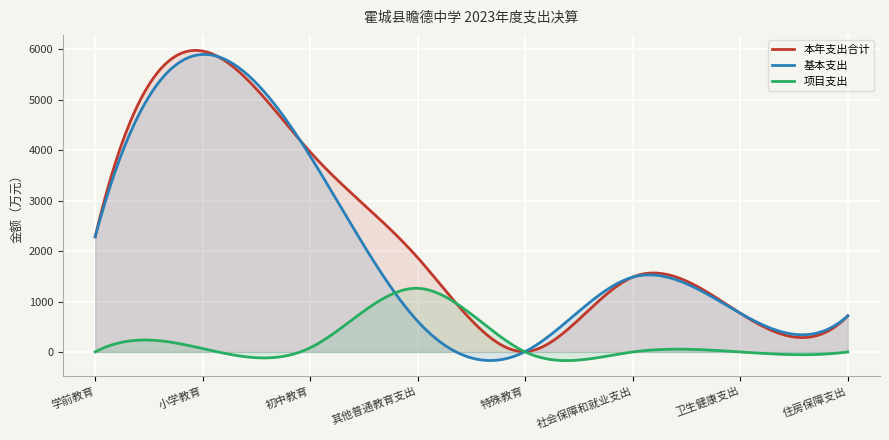

Rank the series at 学前教育 from highest to lowest value.

本年支出合计, 基本支出, 项目支出